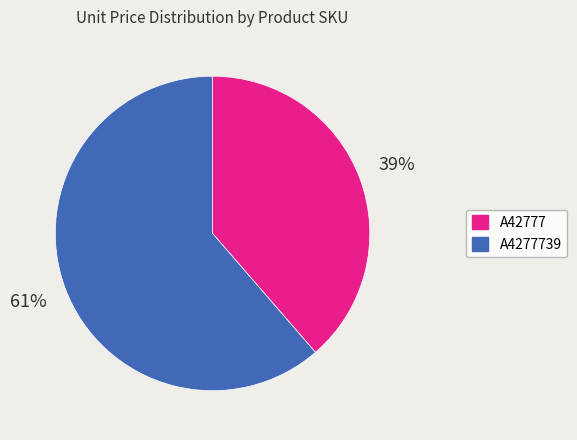

To the nearest percent, what is the combined percentage of A4277739 and A42777?

100%